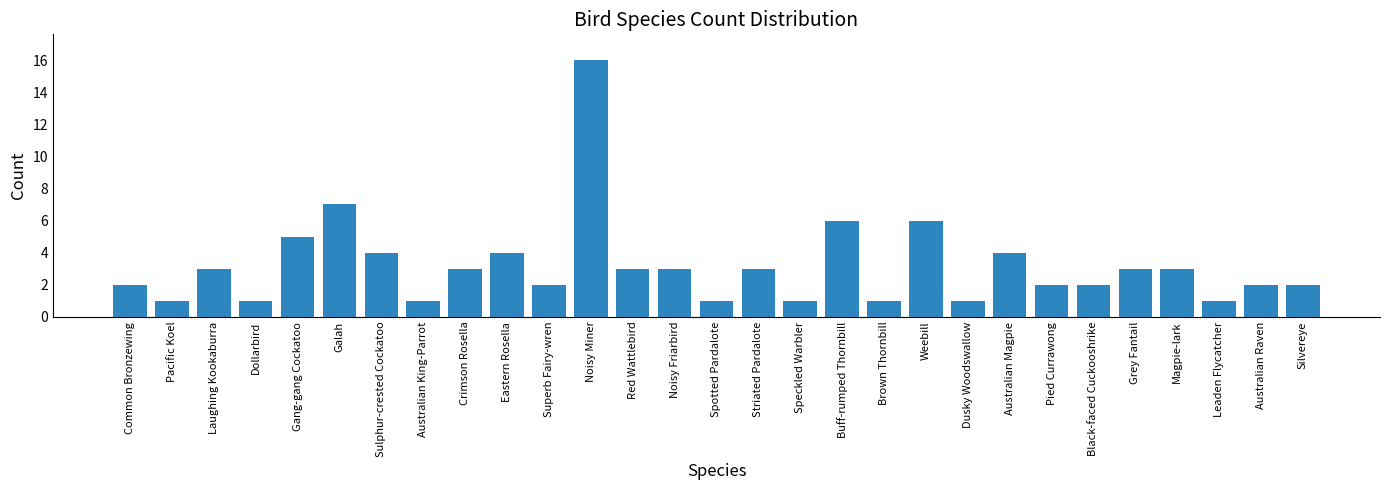

What is the change in value from Australian King-Parrot to Crimson Rosella?

+2